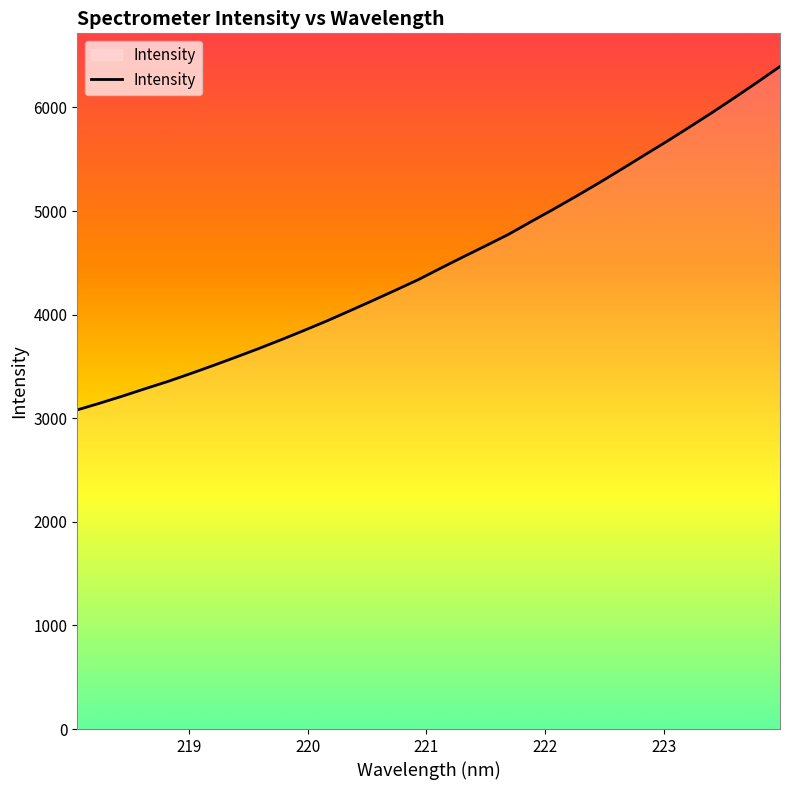

What is the smallest value displayed?

3080.4